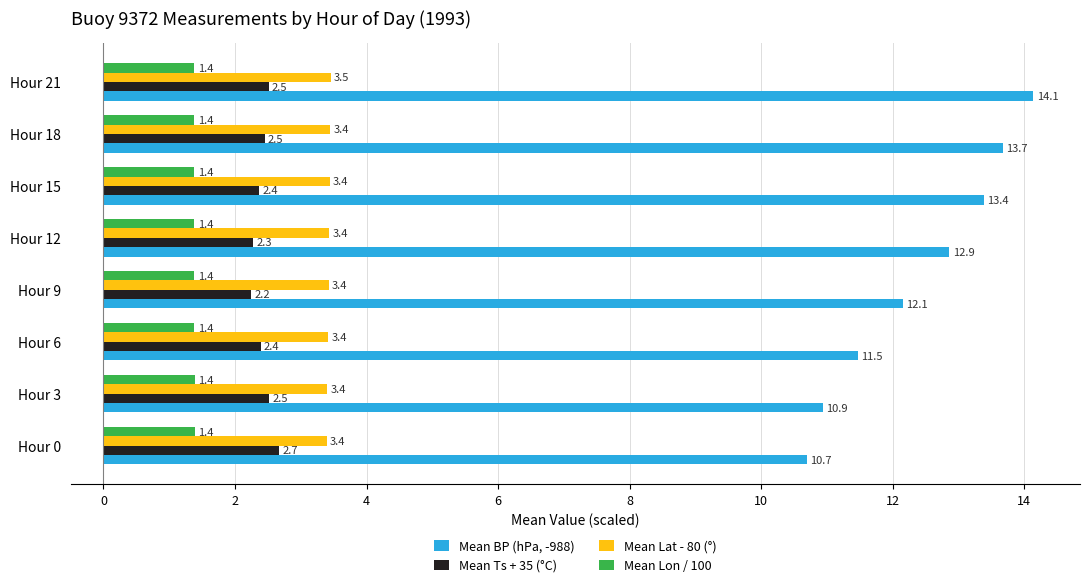

What is the spread (max minus min) of values at Hour 18?

12.3